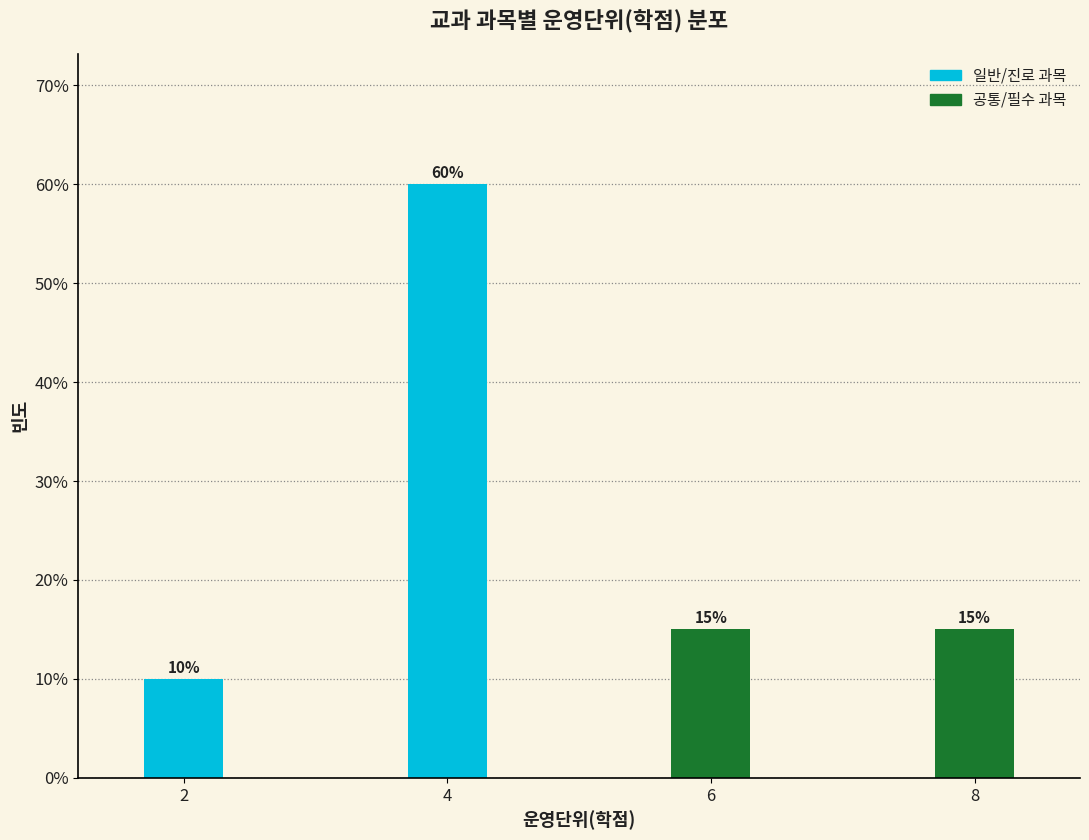

Reading left to right, transcribe all the data shown in this chart.

2=10	4=60	6=15	8=15